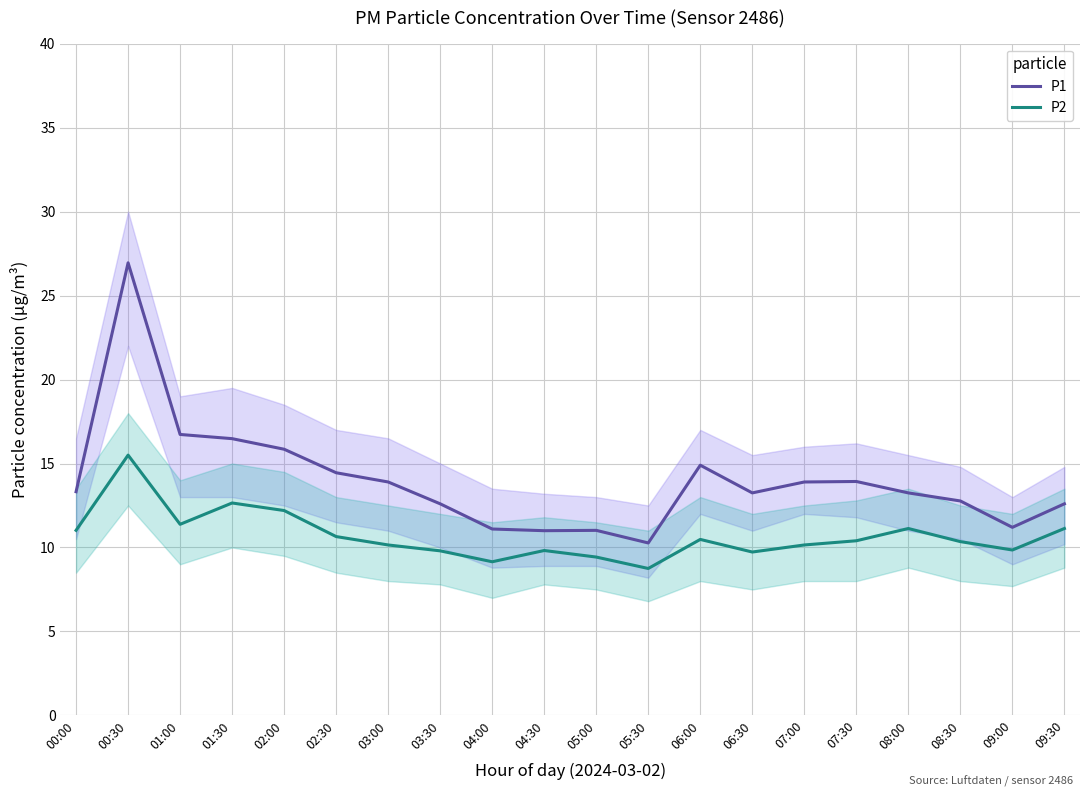

At how many categories does at least one series exceed 20?

1